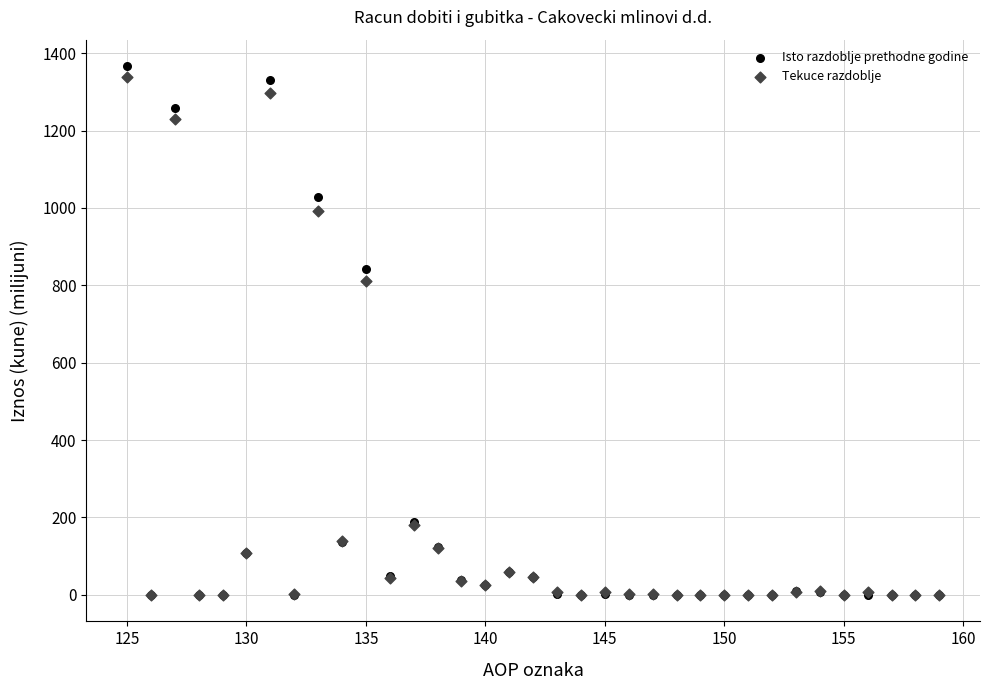

What are all the series names shown in the legend?

Isto razdoblje prethodne godine, Tekuce razdoblje